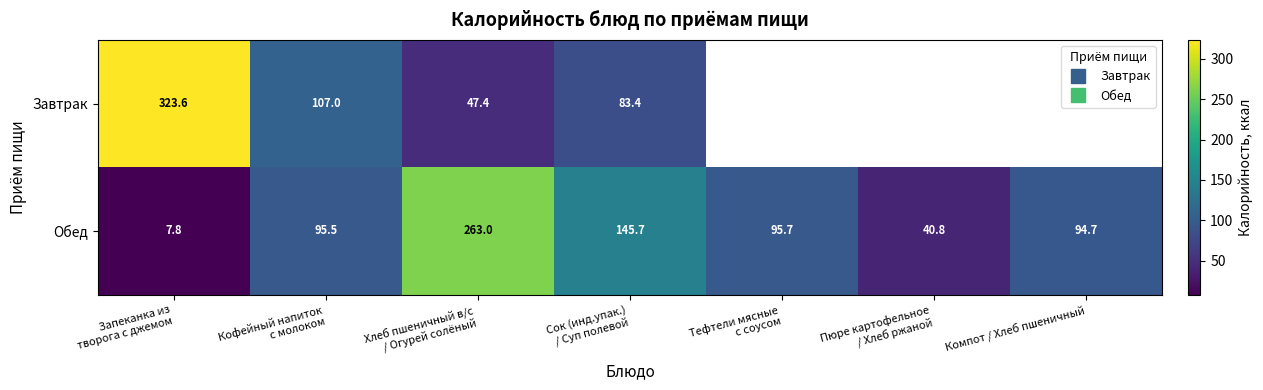

Count the number of categories in the chart.

7